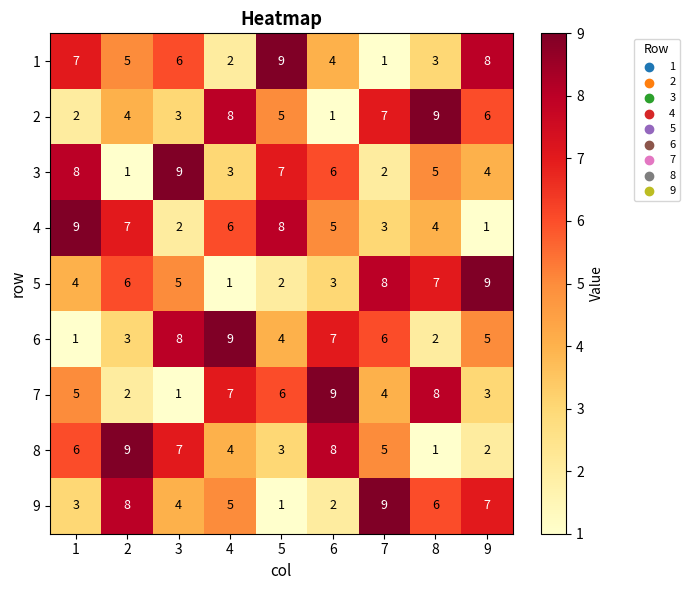

What is the spread (max minus min) of values at 9?

8